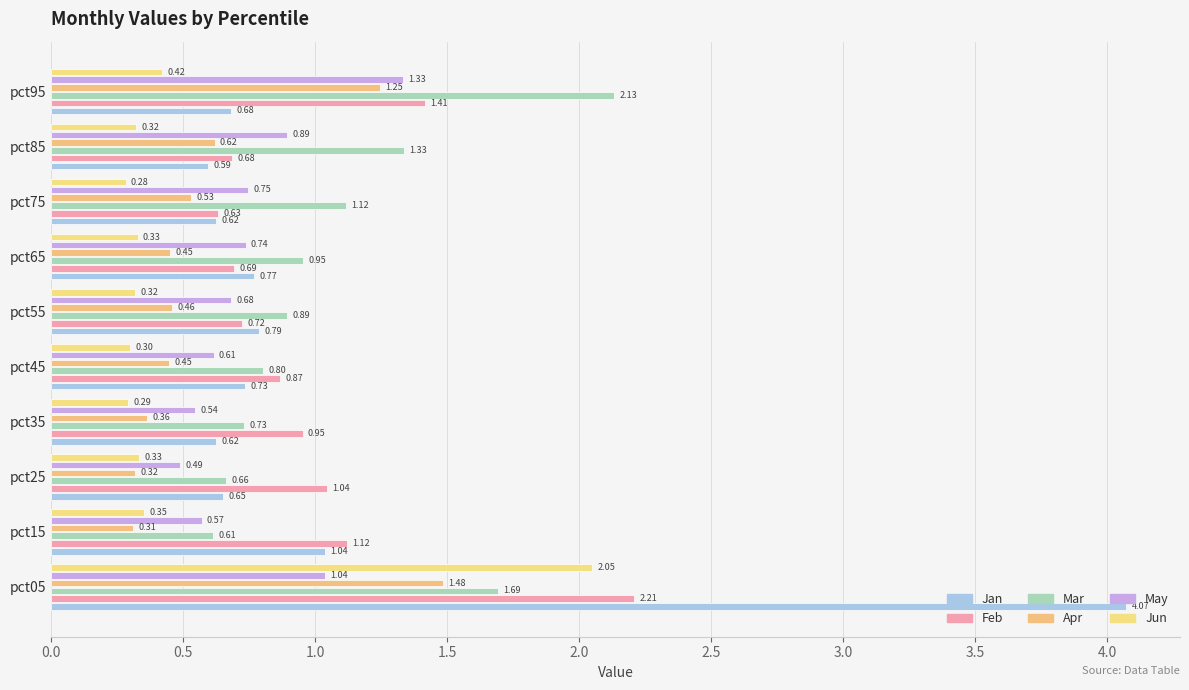

Count the number of data series in this chart.

6